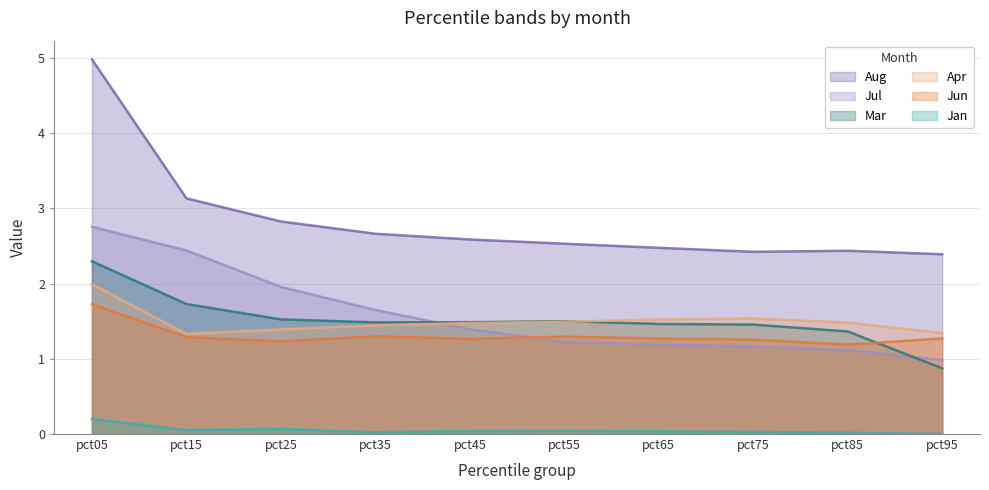

What is the difference between the maximum and second lowest values in the Aug series?

2.6